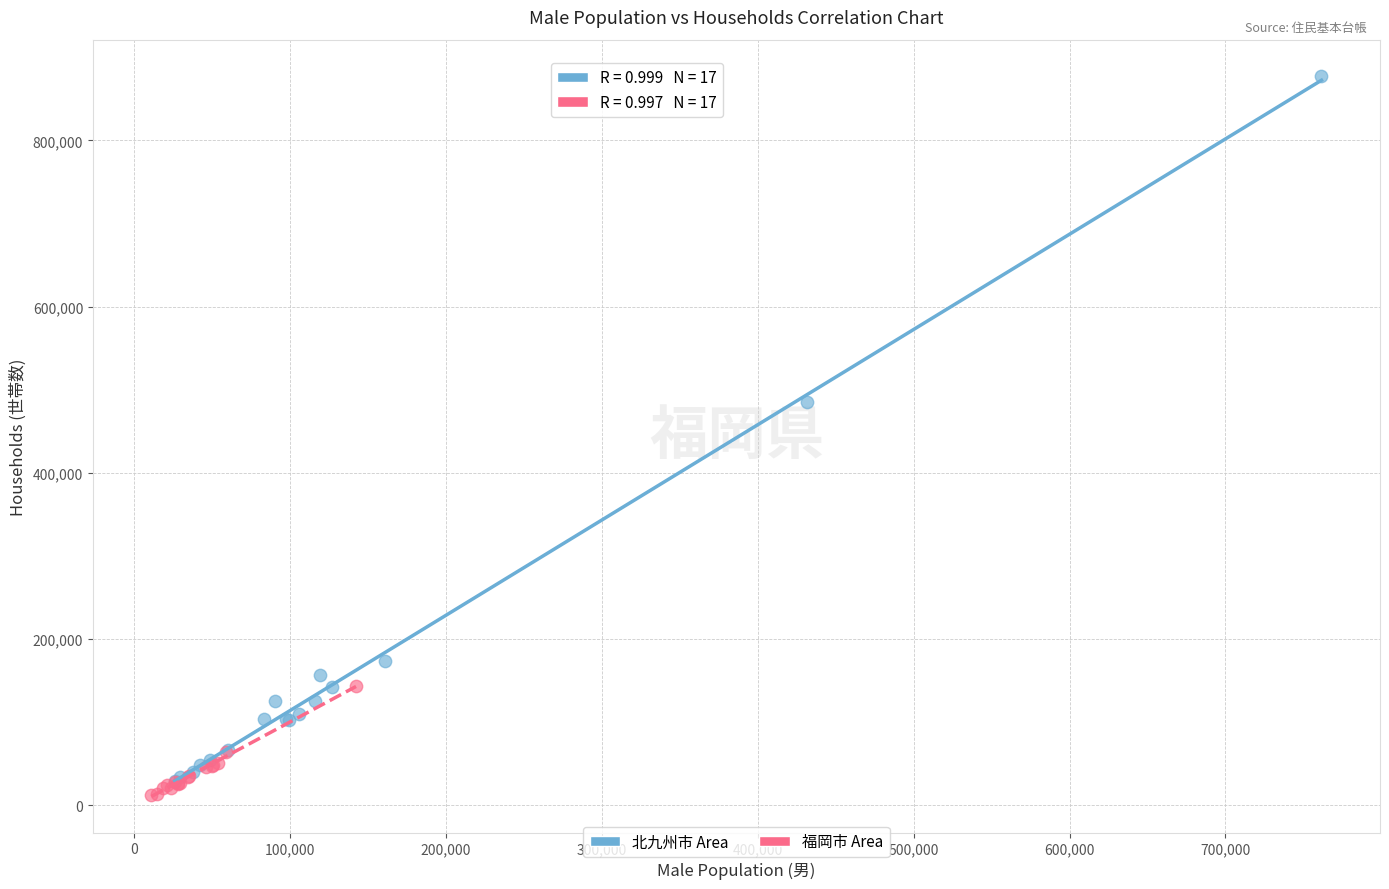

Which series reaches the maximum Y coordinate?

北九州市 Area